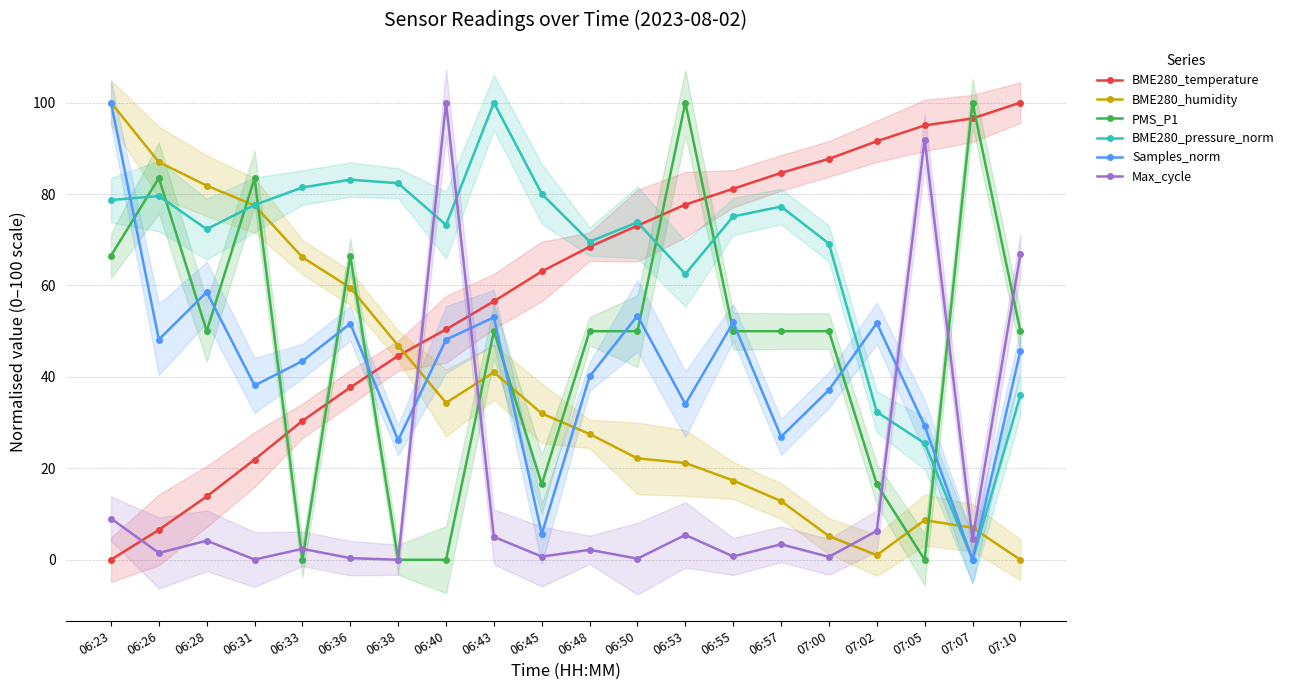

What are all the series names shown in the legend?

BME280_temperature, BME280_humidity, PMS_P1, BME280_pressure_norm, Samples_norm, Max_cycle